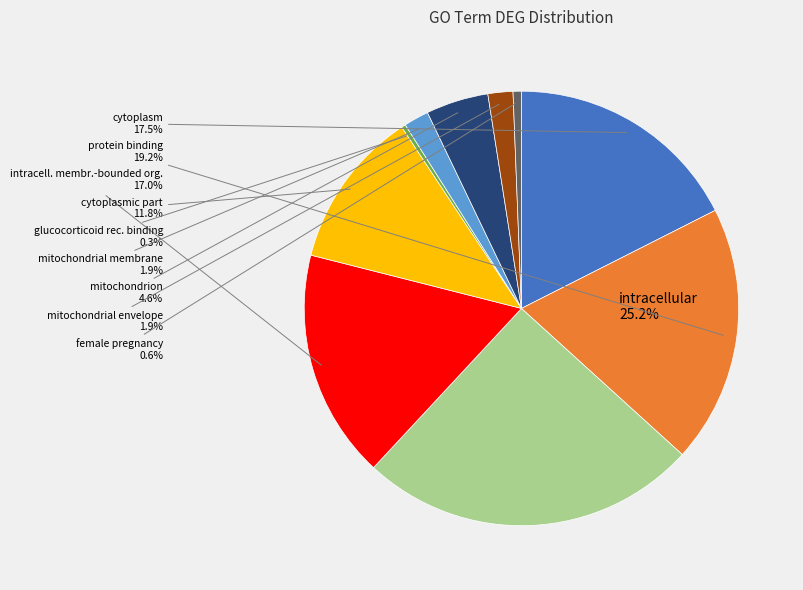

What percentage is the cytoplasm slice, to the nearest percent?

18%